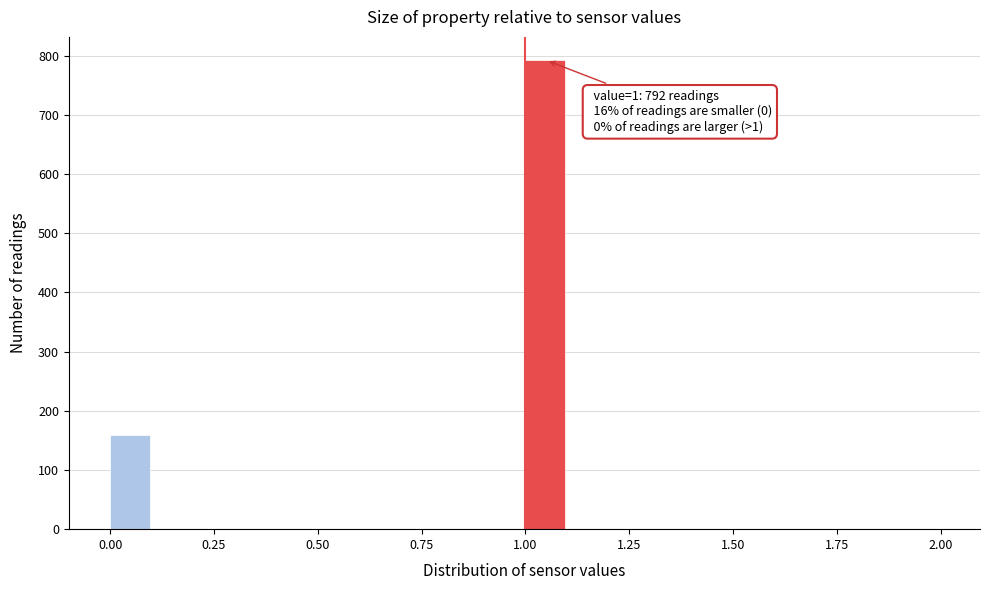

Around what value on the x-axis is the tallest bar? Give the approximate position of its centre, as read against the axis.

1.05